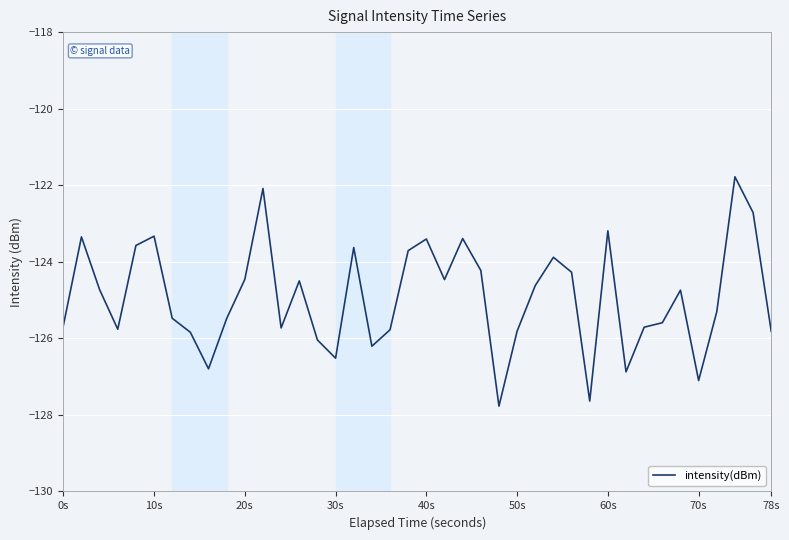

What is the difference between the maximum and minimum values?

6.0